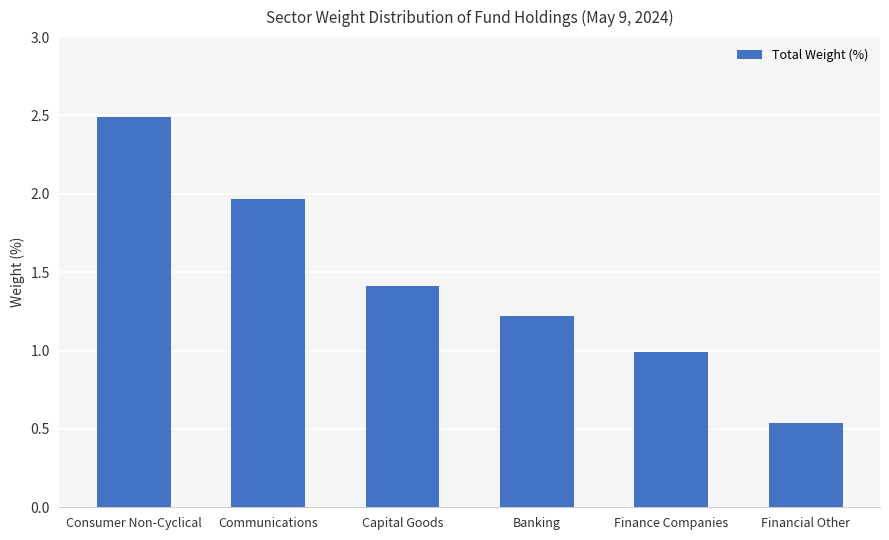

What is the sum of the values at Banking and Financial Other?

1.8